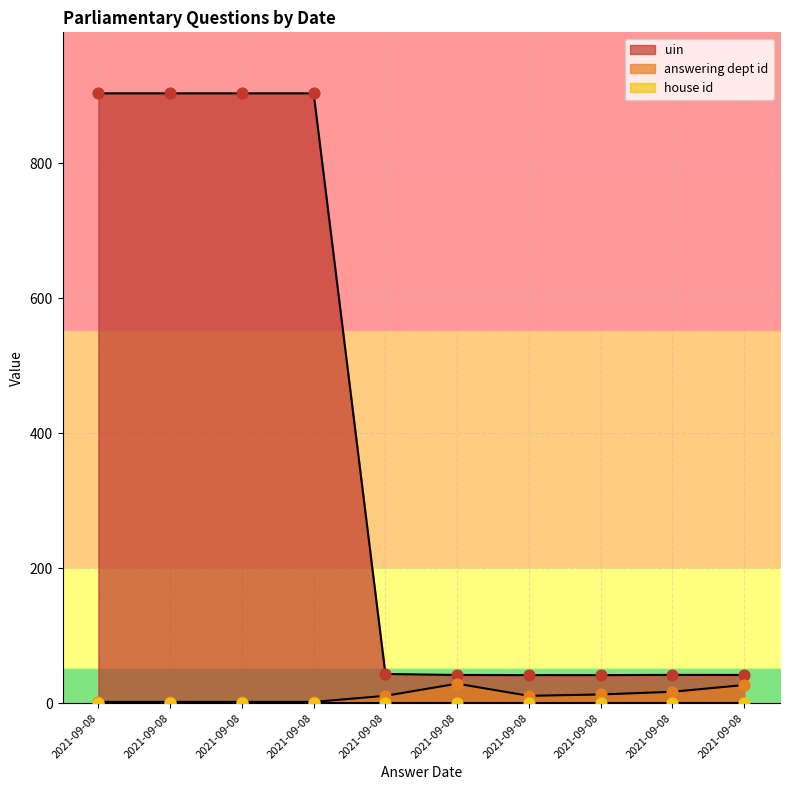

What is the total value across all series at 2021-09-08?

905.2